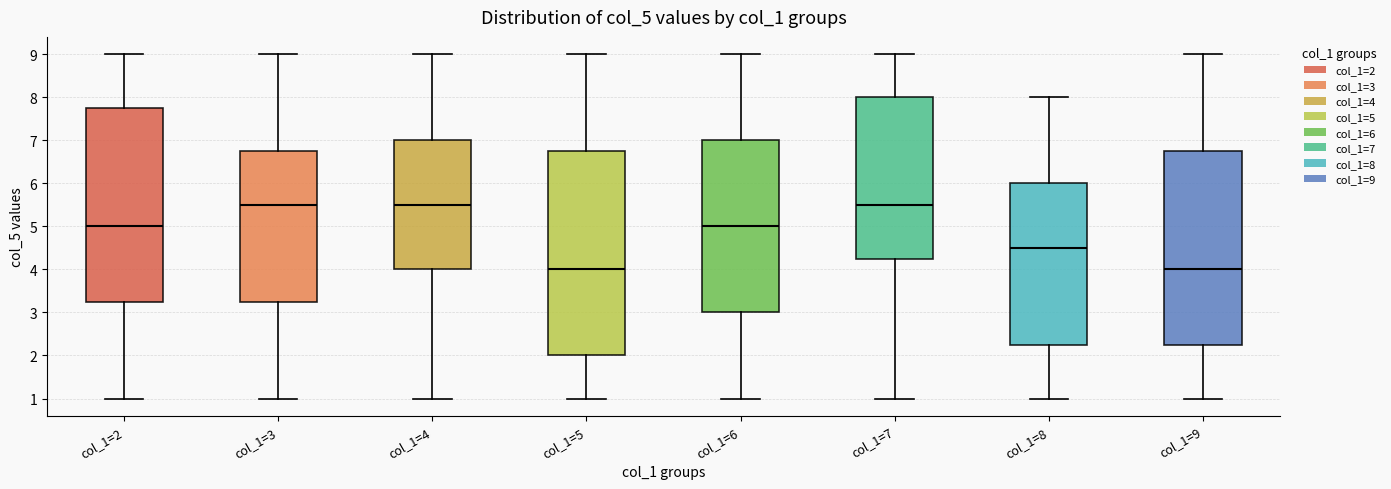

Reading left to right, transcribe this box plot: for each box, give where its median line is, the range the box spans, and where its two whiskers end, as read against the y-axis. The values are not printed on the chart, so give them approximately, as read against the axis.

col_1=2: median 5.0, box 3.3 to 7.8, whiskers 1.0 to 9.0
col_1=3: median 5.5, box 3.3 to 6.8, whiskers 1.0 to 9.0
col_1=4: median 5.5, box 4.0 to 7.0, whiskers 1.0 to 9.0
col_1=5: median 4.0, box 2.0 to 6.8, whiskers 1.0 to 9.0
col_1=6: median 5.0, box 3.0 to 7.0, whiskers 1.0 to 9.0
col_1=7: median 5.5, box 4.3 to 8.0, whiskers 1.0 to 9.0
col_1=8: median 4.5, box 2.3 to 6.0, whiskers 1.0 to 8.0
col_1=9: median 4.0, box 2.3 to 6.8, whiskers 1.0 to 9.0